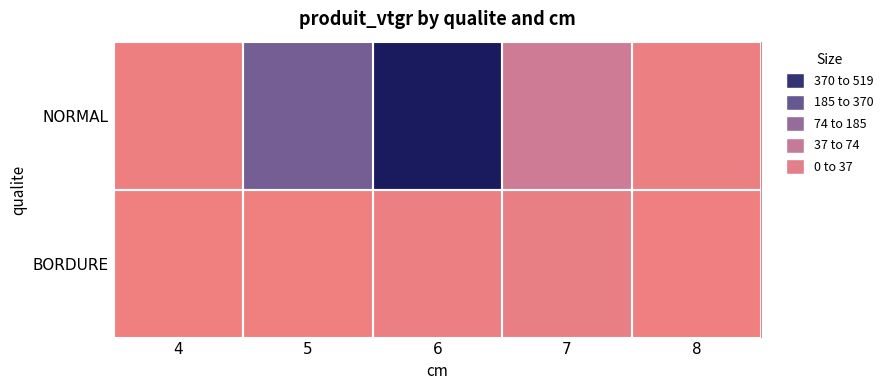

Rank the series at 4 from lowest to highest value.

BORDURE, NORMAL